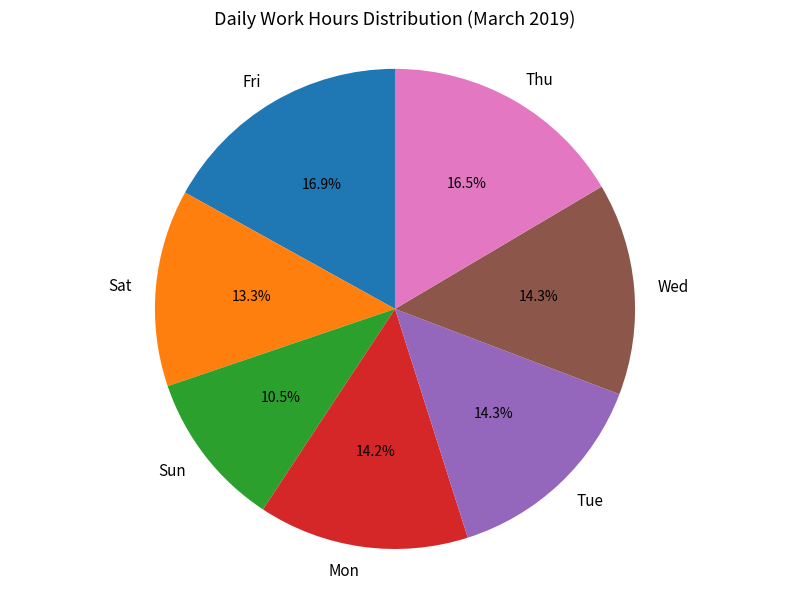

How much of the chart is everything except Sun?

89.5%